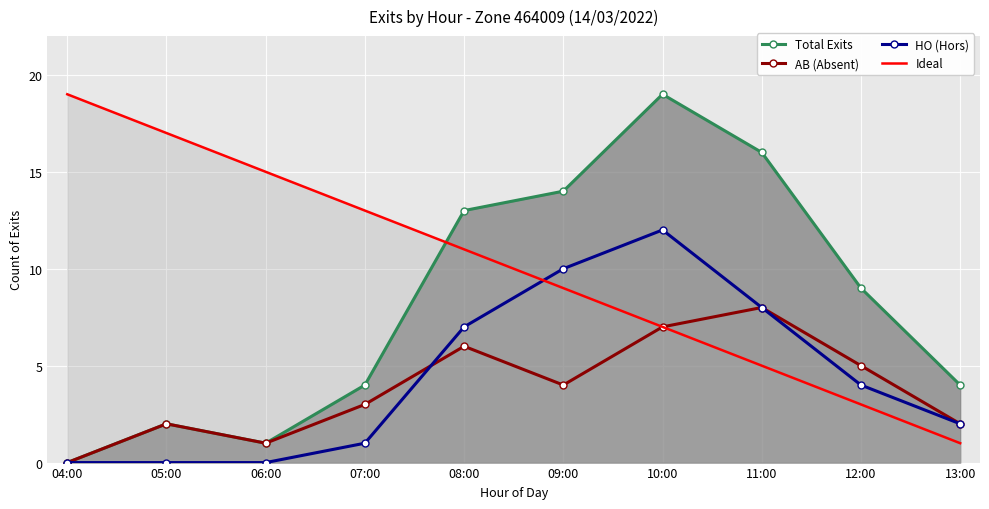

What is the difference between the highest and lowest values at 13:00?

3